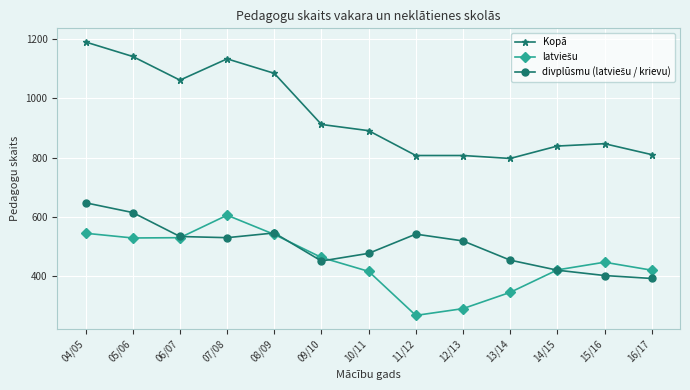

Which series has the largest total across all categories?

Kopā